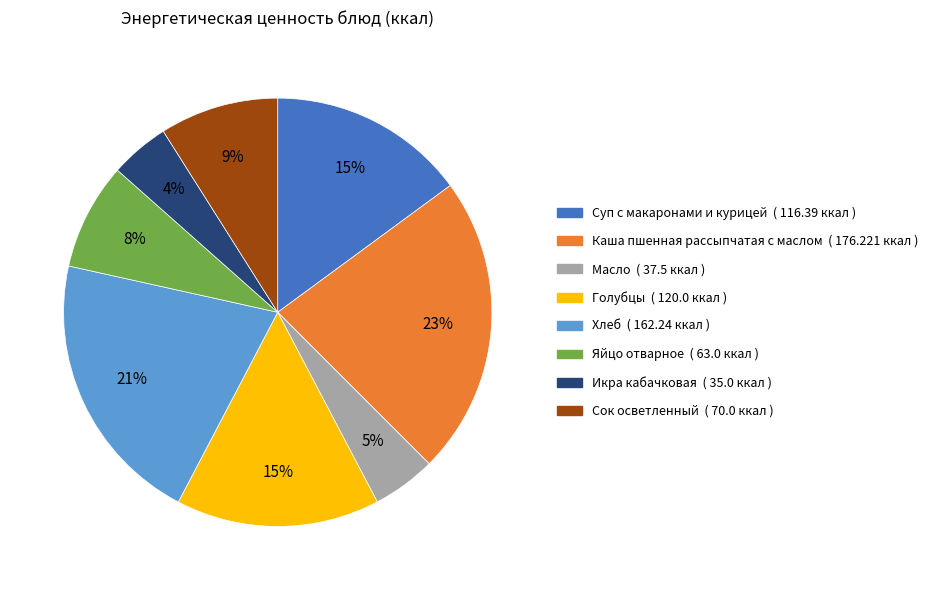

Between Каша пшенная рассыпчатая с маслом and Яйцо отварное, which is larger?

Каша пшенная рассыпчатая с маслом